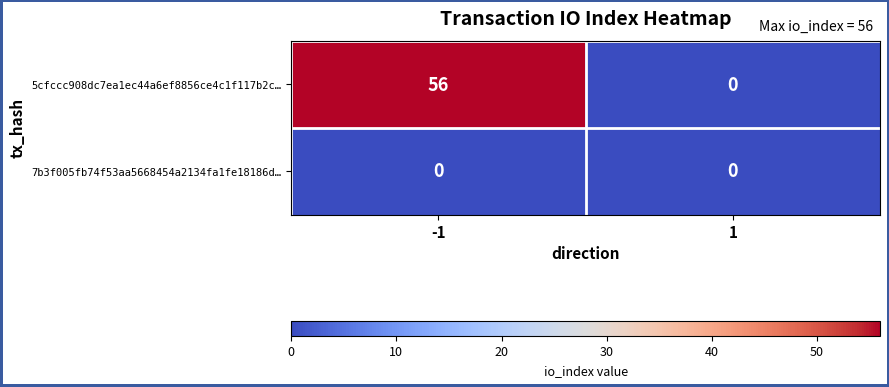

Reading right to left, what are all the values shown in this chart?

5cfccc908dc7ea1ec44a6ef8856ce4c1f117b2c…: 0	56
7b3f005fb74f53aa5668454a2134fa1fe18186d…: 0	0